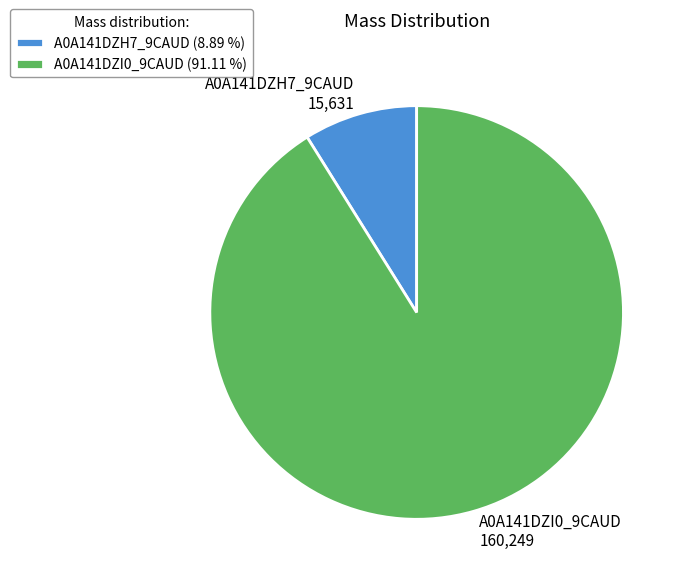

Is there a majority slice in this chart?

Yes